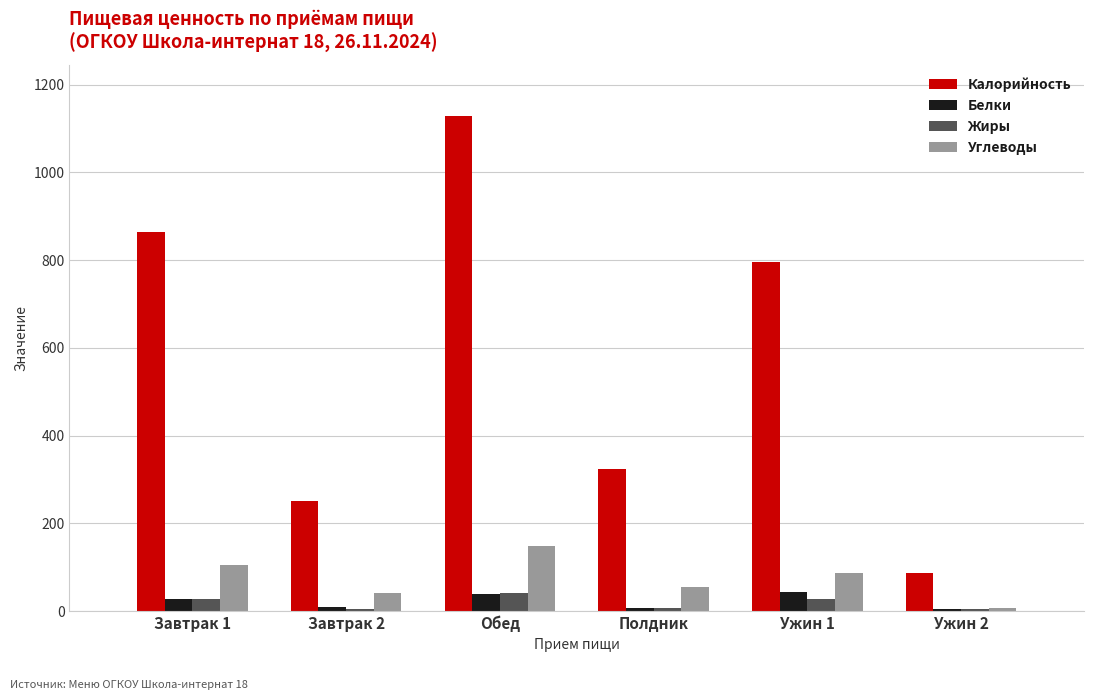

Is it true that Калорийность equals 577.6 at Полдник?

False